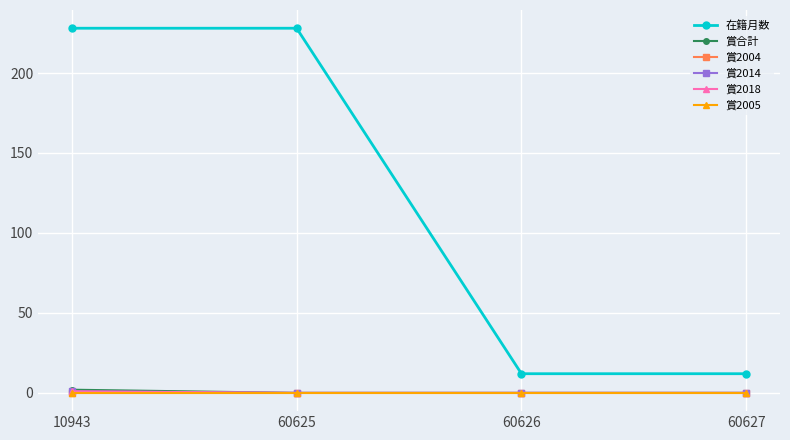

Which series has the largest total across all categories?

在籍月数